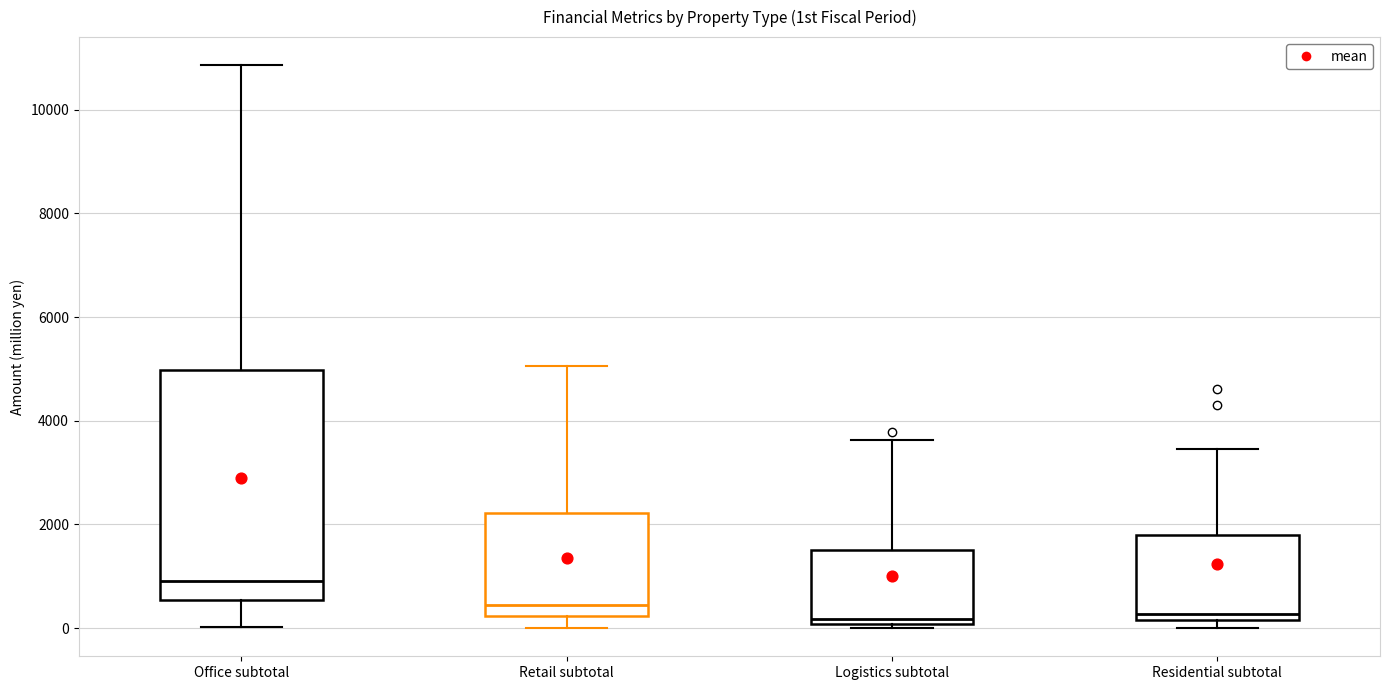

Reading left to right, transcribe this box plot: for each box, give where its median line is, the range the box spans, and where its two whiskers end, as read against the y-axis. The values are not printed on the chart, so give them approximately, as read against the axis.

Office subtotal: median 1000, box 600 to 5000, whiskers 0 to 10800
Retail subtotal: median 400, box 200 to 2200, whiskers 0 to 5000
Logistics subtotal: median 200, box 0 to 1600, whiskers 0 (just below the box's lower edge) to 3600
Residential subtotal: median 200 (just above the box's lower edge), box 200 to 1800, whiskers 0 to 3400